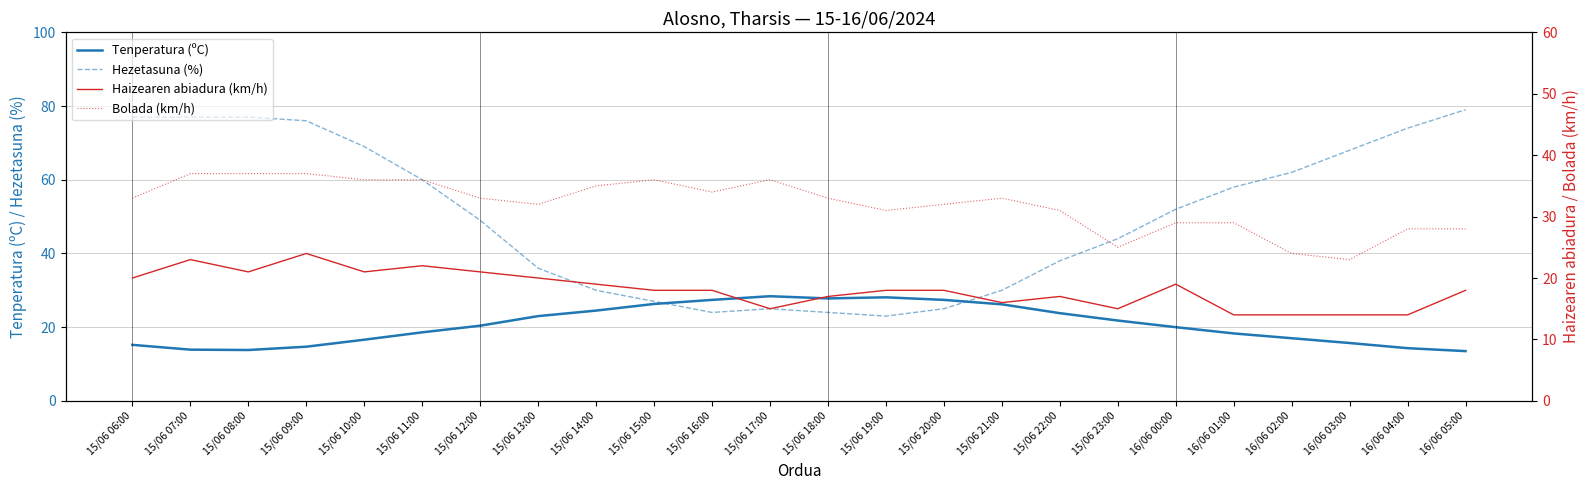

Is the value of Hezetasuna (%) at 15/06 08:00 greater than the value of Bolada (km/h) at 15/06 12:00?

Yes